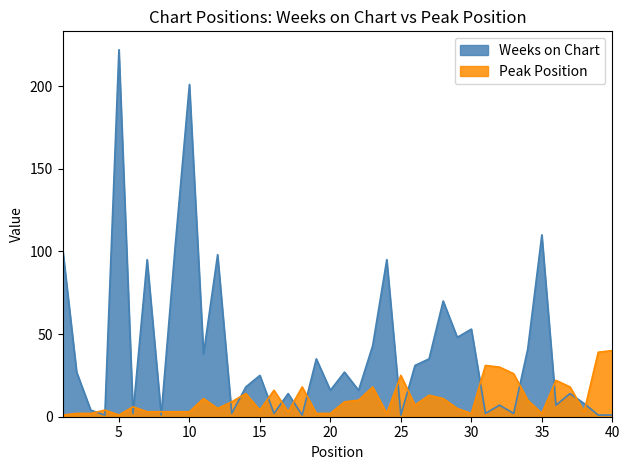

Is the value of Peak Position at 40 greater than the value of Weeks on Chart at 12?

No